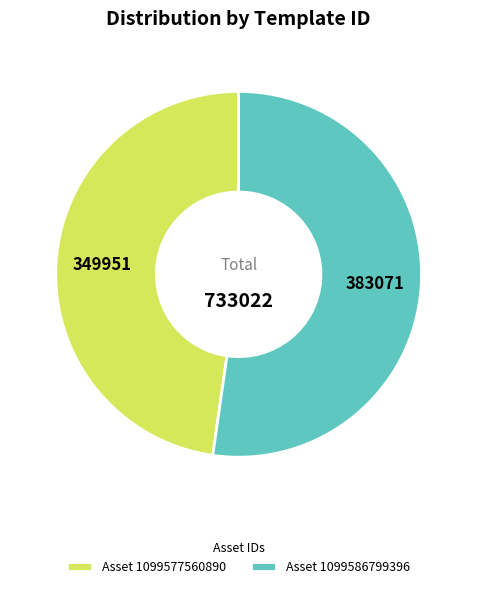

Which has a higher value, Asset 1099586799396 or Asset 1099577560890?

Asset 1099586799396